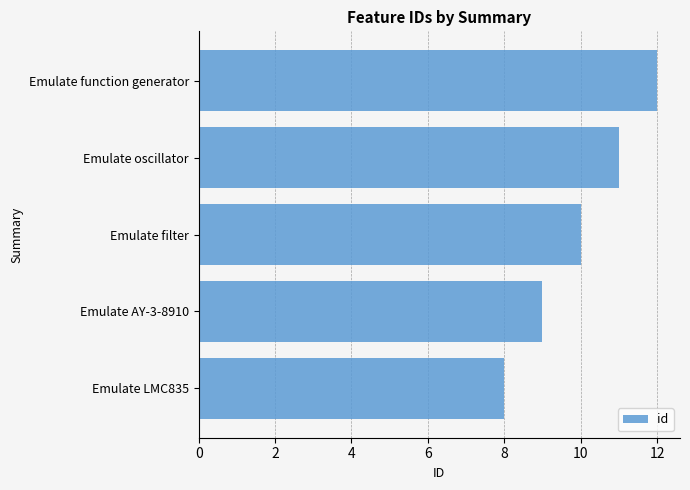

List the labels in order of value, smallest first.

Emulate LMC835, Emulate AY-3-8910, Emulate filter, Emulate oscillator, Emulate function generator